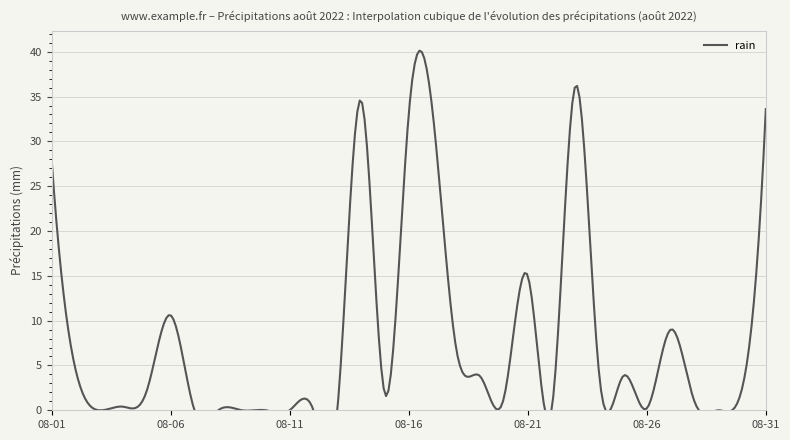

What is the sum of the values at 2022-08-19 and 2022-08-04?

4.2